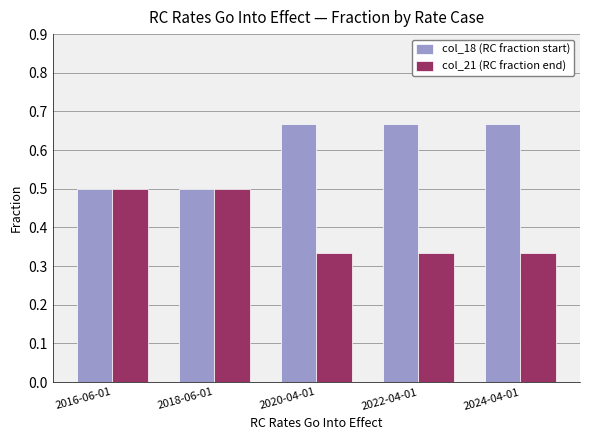

Which series has the largest total across all categories?

col_18 (RC fraction start)